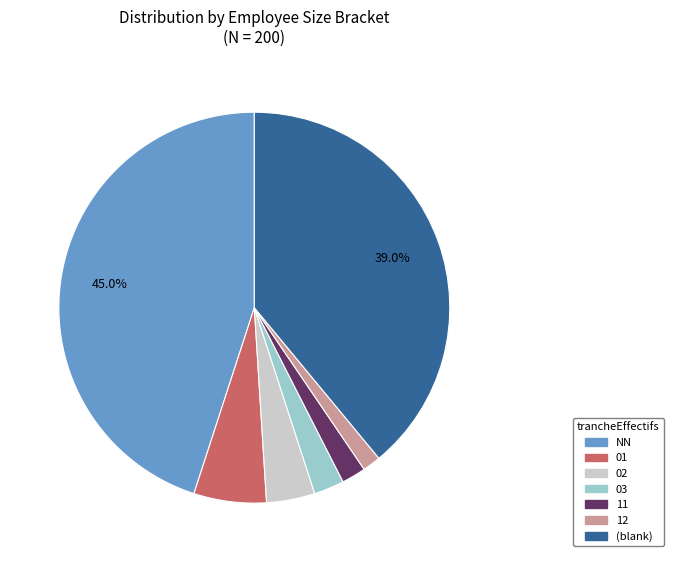

Is there any slice that represents more than half of the pie?

No